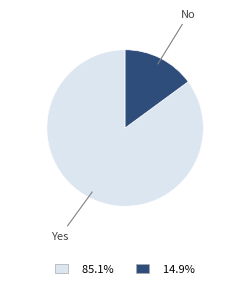

Count the number of slices in the pie.

2